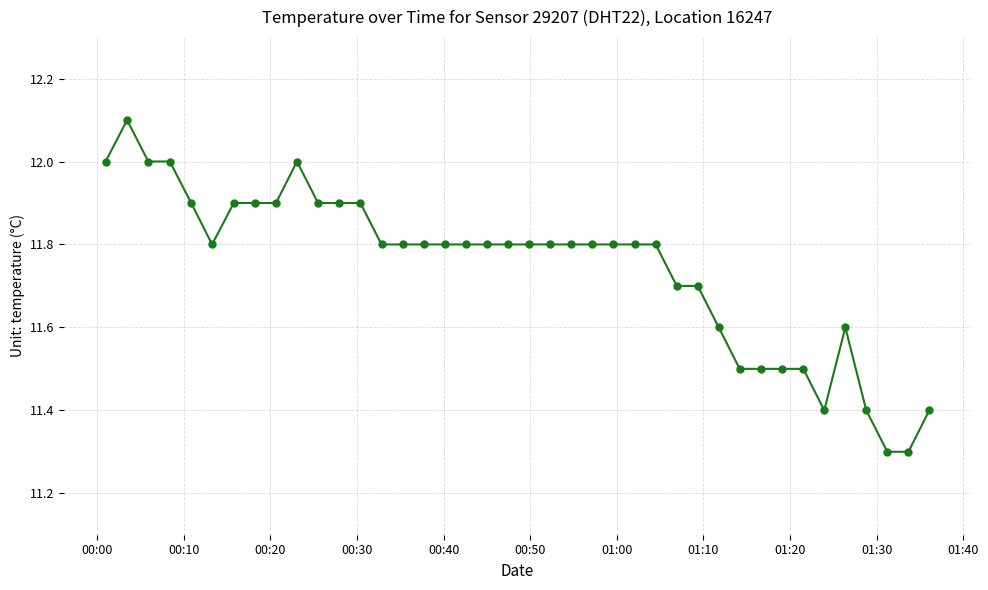

How many data points does each series have?

40